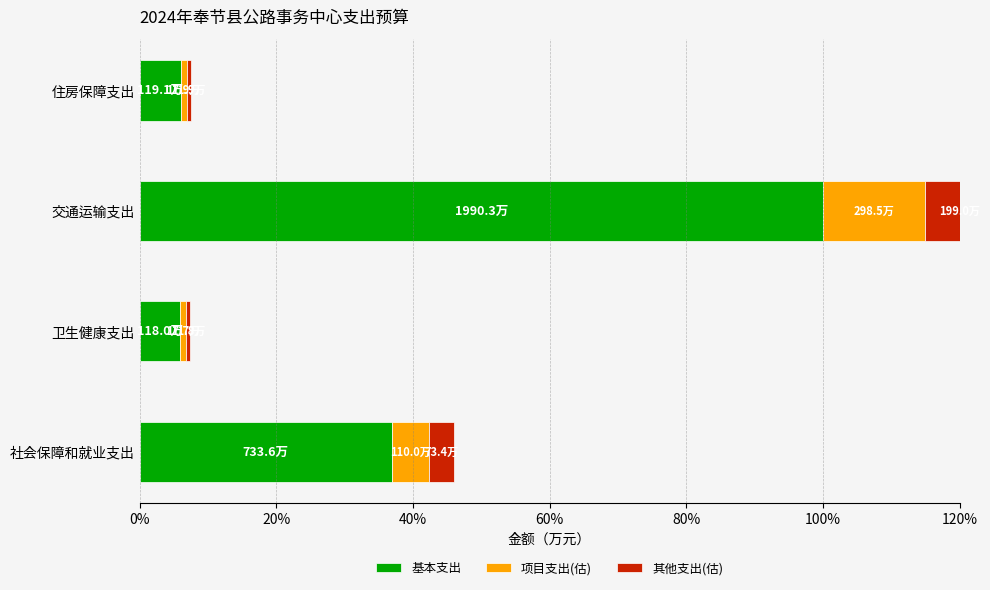

What position from the left is 交通运输支出?

3